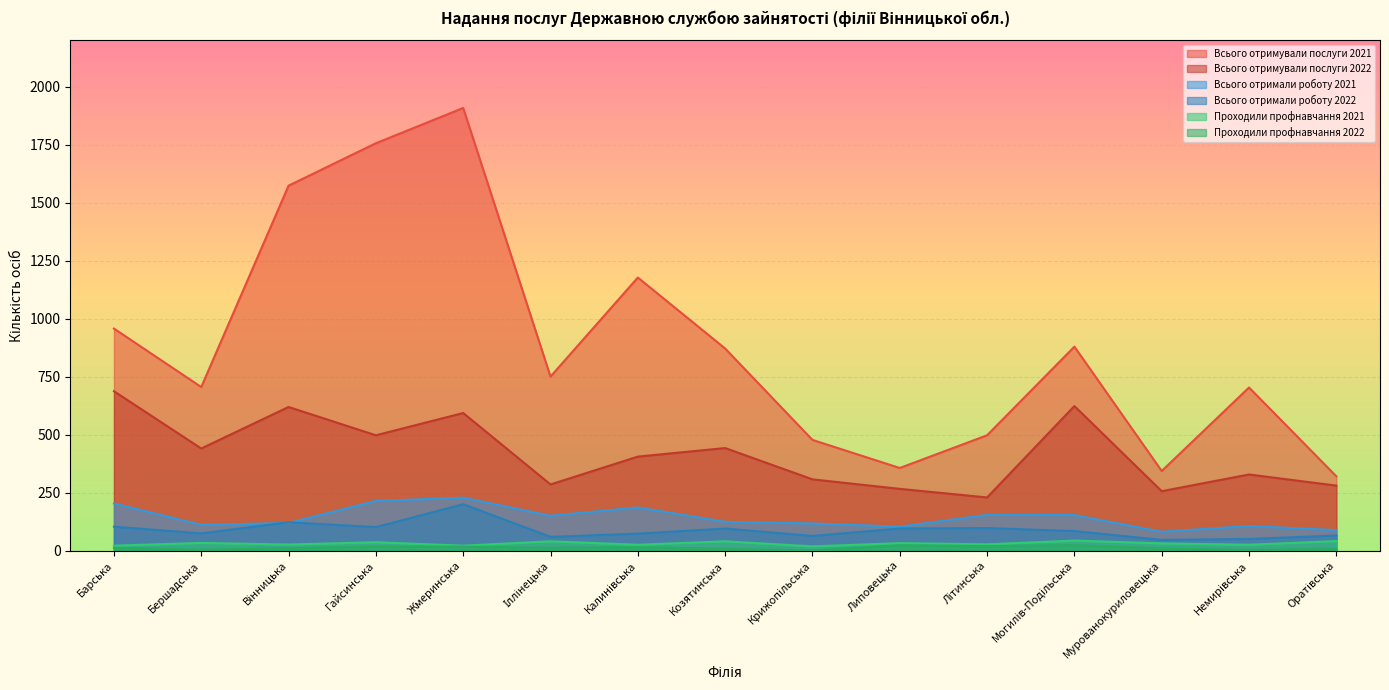

True or false: Проходили профнавчання 2021 and Всього отримували послуги 2021 intersect in this chart.

False